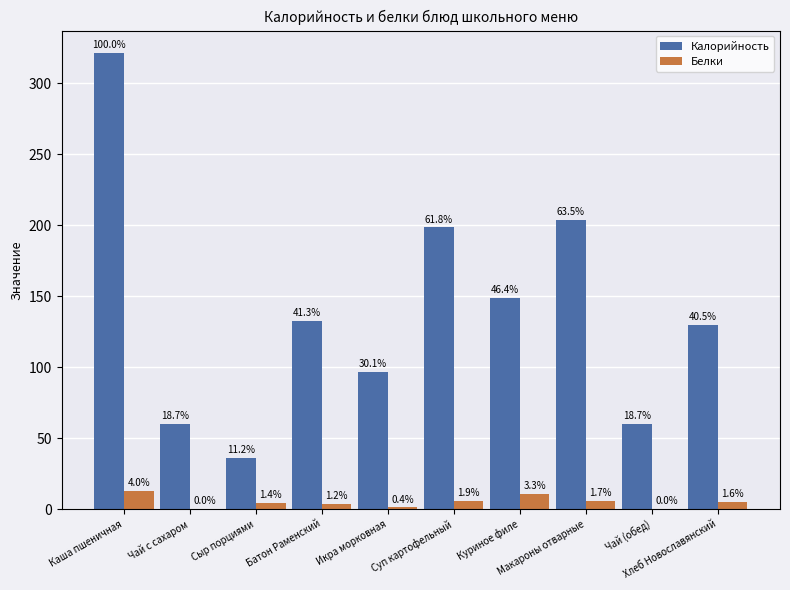

At which label does Белки first exceed 5?

Каша пшеничная